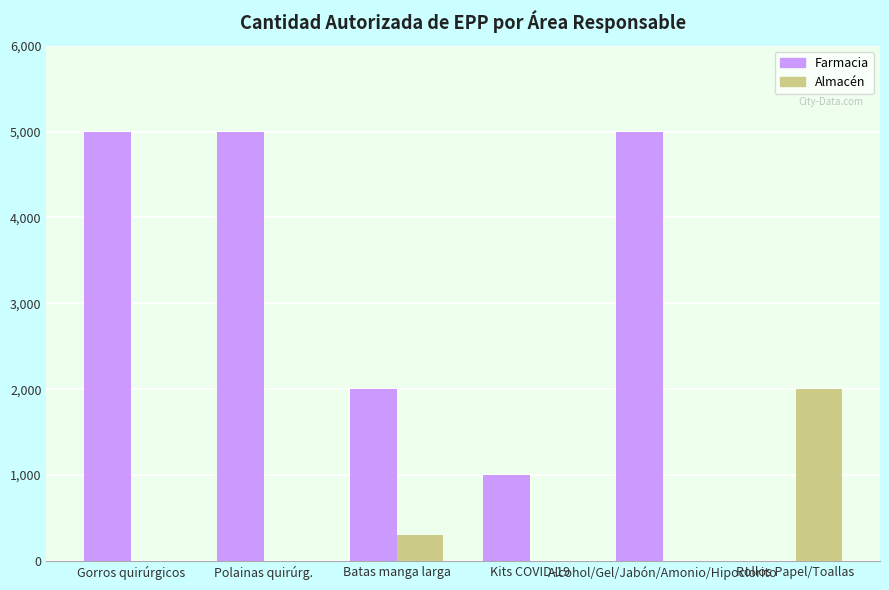

What is the greatest value displayed?

5000